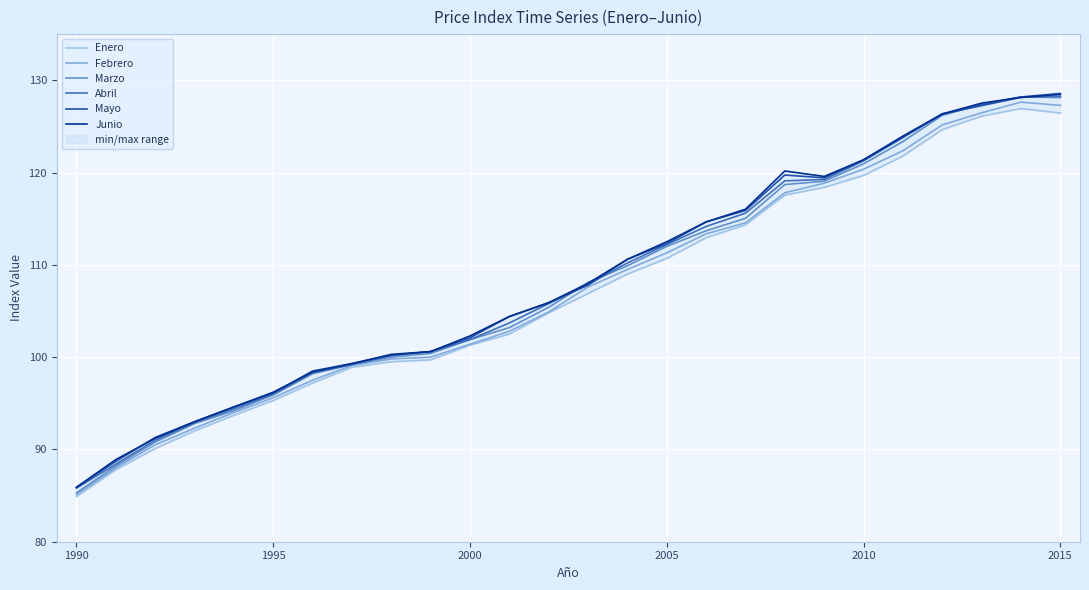

The Mayo series shows 121.4 at 2010. True or false?

True